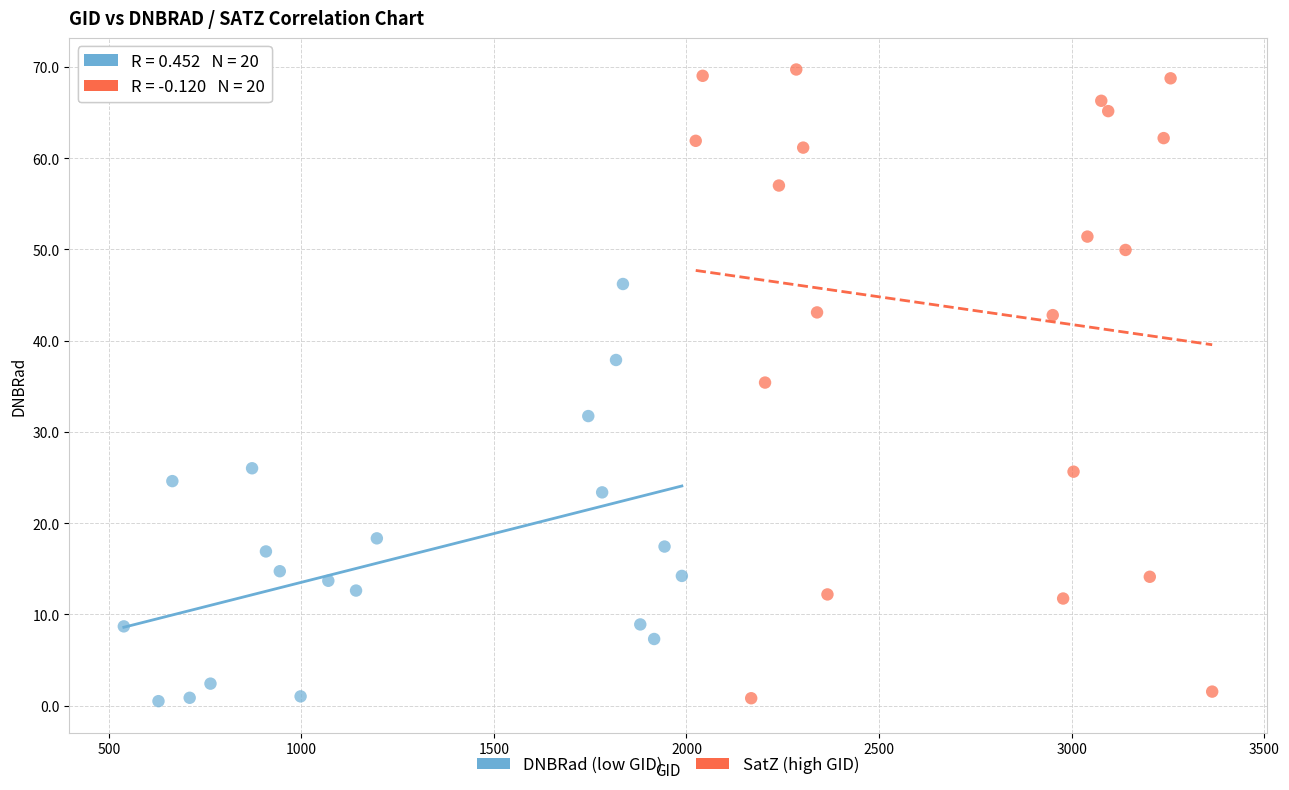

Which series reaches the maximum Y coordinate?

SatZ (high GID)